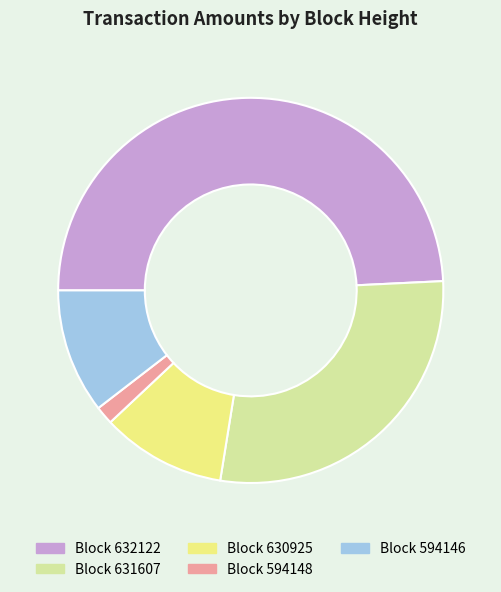

Is the sum of Block 594148 and Block 594146 greater than half?

No